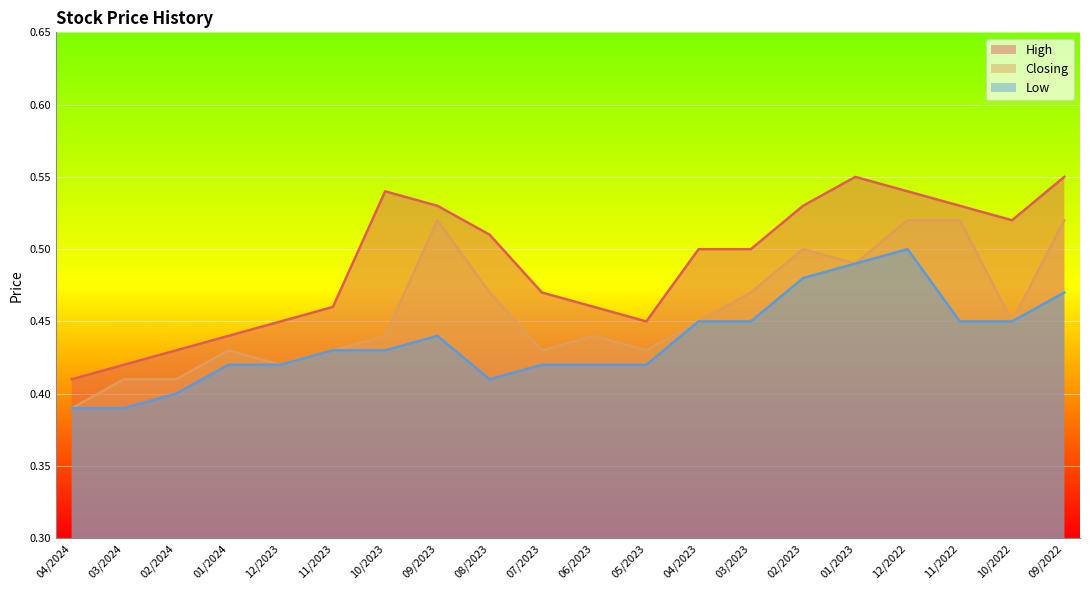

Reading right to left, what are all the values shown in this chart?

High: 0.6	0.5	0.5	0.5	0.6	0.5	0.5	0.5	0.5	0.5	0.5	0.5	0.5	0.5	0.5	0.5	0.4	0.4	0.4	0.4
Closing: 0.5	0.5	0.5	0.5	0.5	0.5	0.5	0.5	0.4	0.4	0.4	0.5	0.5	0.4	0.4	0.4	0.4	0.4	0.4	0.4
Low: 0.5	0.5	0.5	0.5	0.5	0.5	0.5	0.5	0.4	0.4	0.4	0.4	0.4	0.4	0.4	0.4	0.4	0.4	0.4	0.4